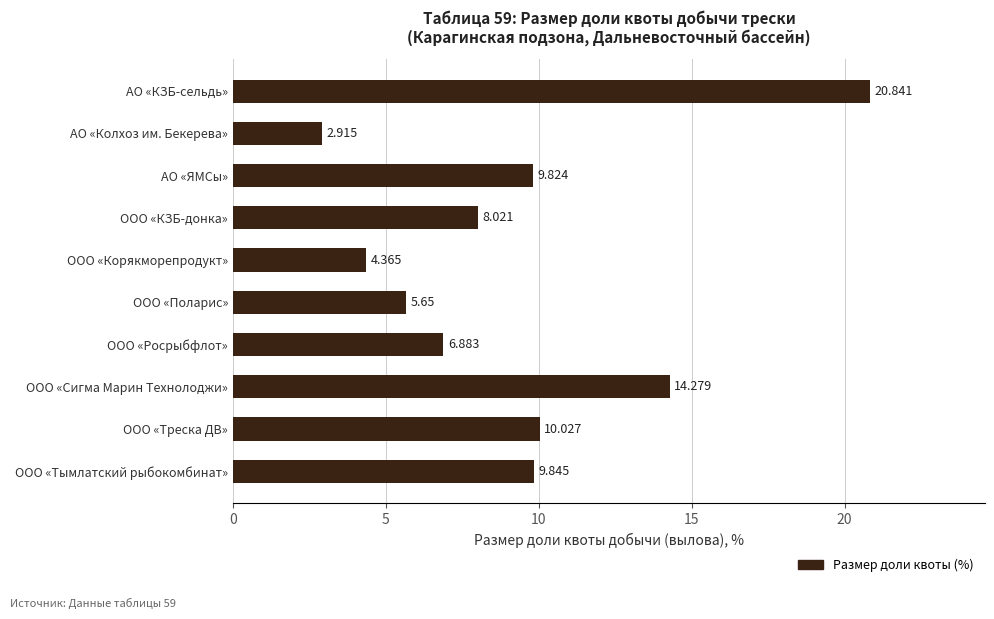

Rank the categories by value from highest to lowest.

АО «КЗБ-сельдь», ООО «Сигма Марин Технолоджи», ООО «Треска ДВ», ООО «Тымлатский рыбокомбинат», АО «ЯМСы», ООО «КЗБ-донка», ООО «Росрыбфлот», ООО «Поларис», ООО «Корякморепродукт», АО «Колхоз им. Бекерева»